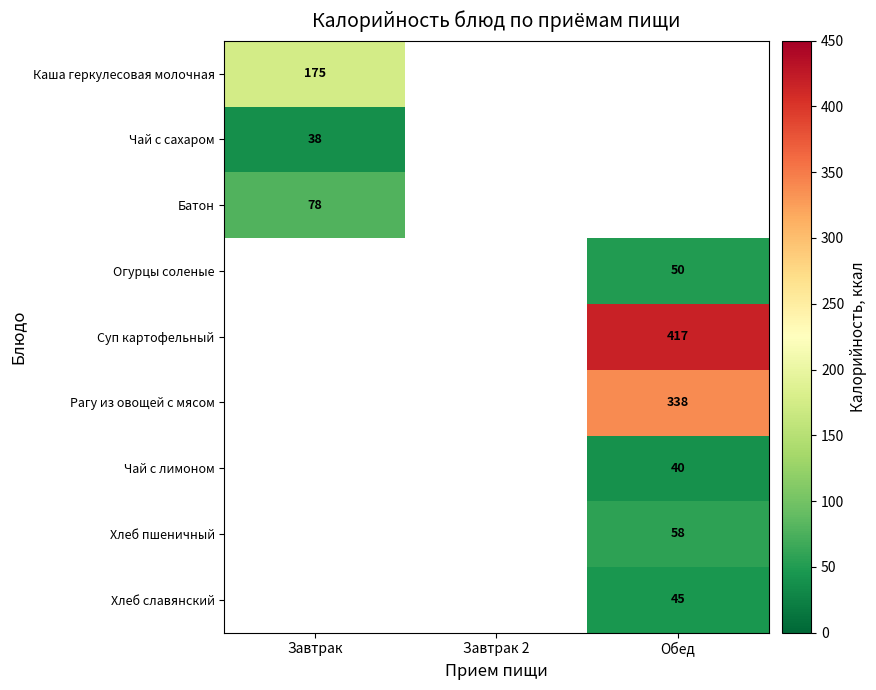

The value of Огурцы соленые at Обед is 10. True or false?

False